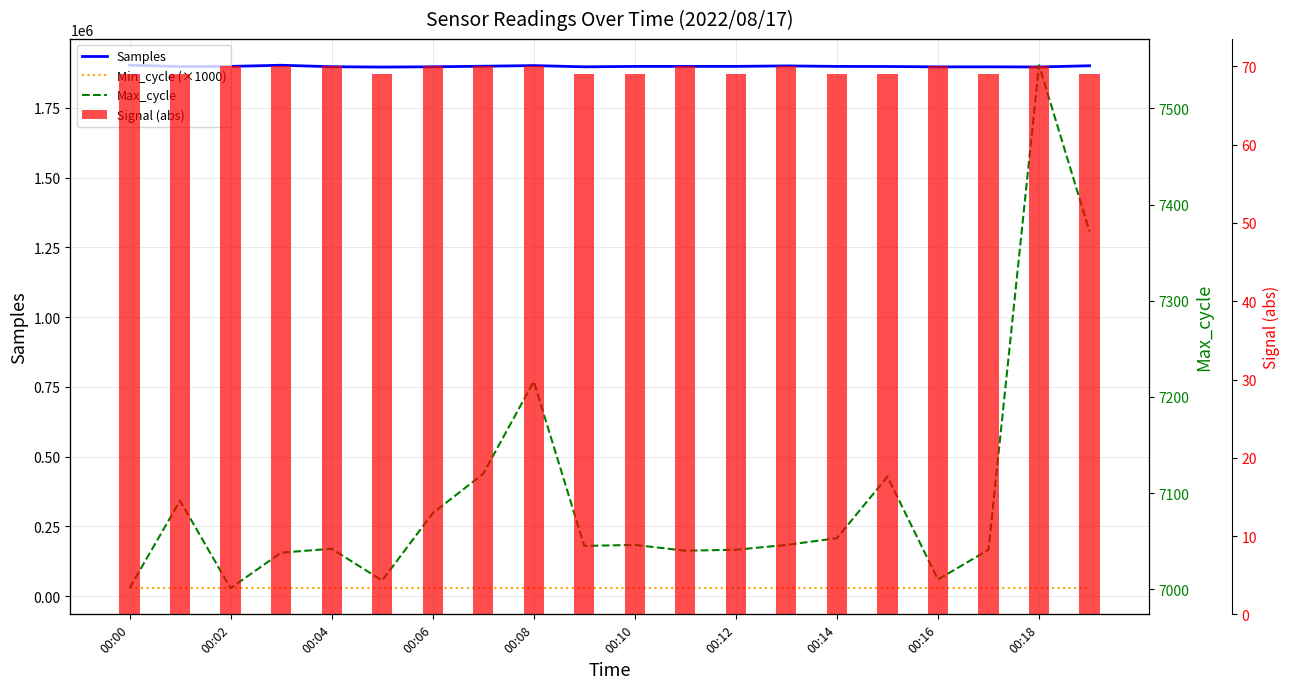

Reading left to right, list all the values displayed in this chart.

Samples: 1902561	1897600	1898239	1902401	1897077	1895879	1896840	1898919	1901170	1896718	1898215	1898308	1898320	1900053	1898230	1897889	1896563	1896739	1896165	1900575
Min_cycle (×1000): 28000	28000	28000	28000	28000	28000	28000	28000	28000	28000	28000	28000	28000	28000	28000	28000	28000	28000	28000	28000
Max_cycle: 7001	7092	7001	7038	7042	7009	7079	7120	7216	7045	7046	7040	7041	7046	7053	7117	7010	7041	7545	7372
Signal (abs): 69	69	70	70	70	69	70	70	70	69	69	70	69	70	69	69	70	69	70	69